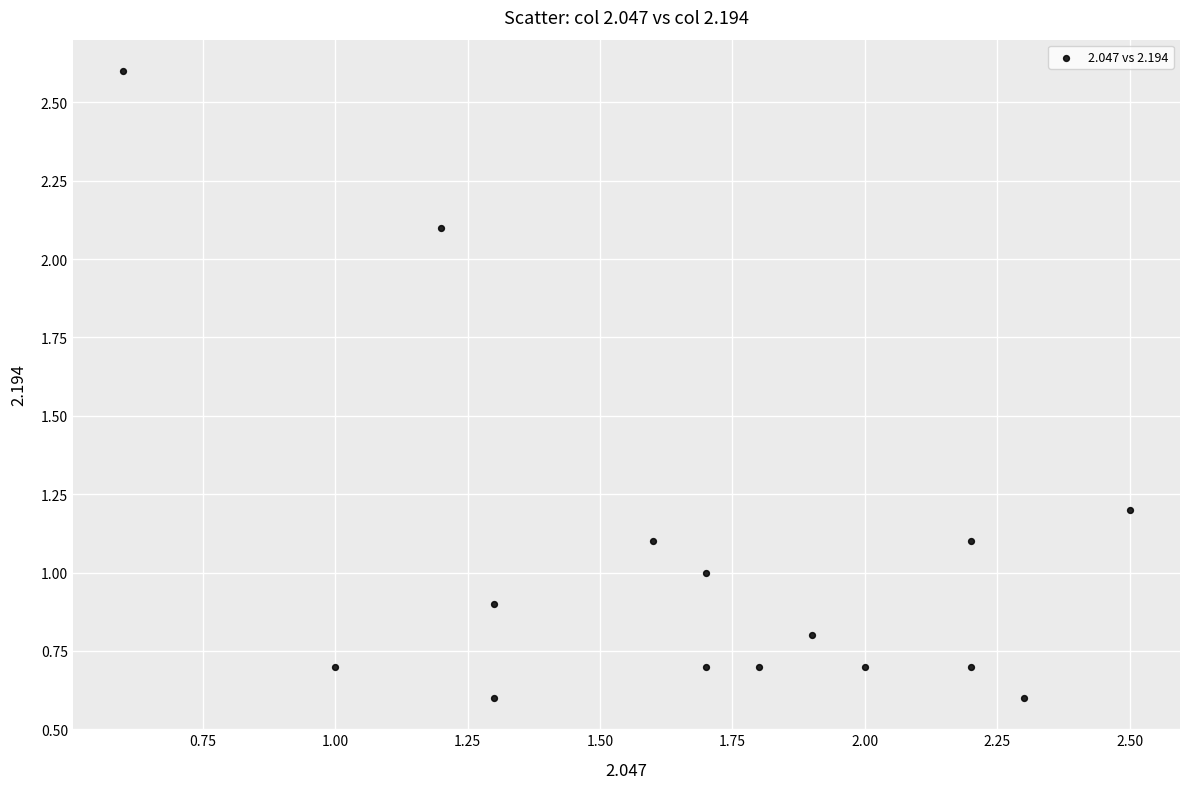

What is the range of Y values (max minus min)?

2.0